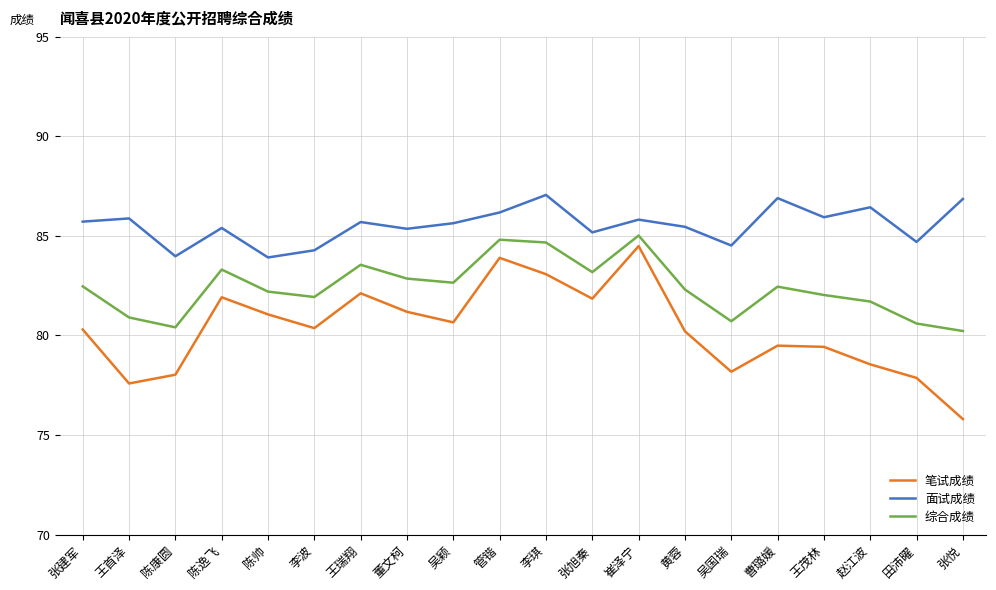

Read the 综合成绩 value at 田沛曜.

80.6